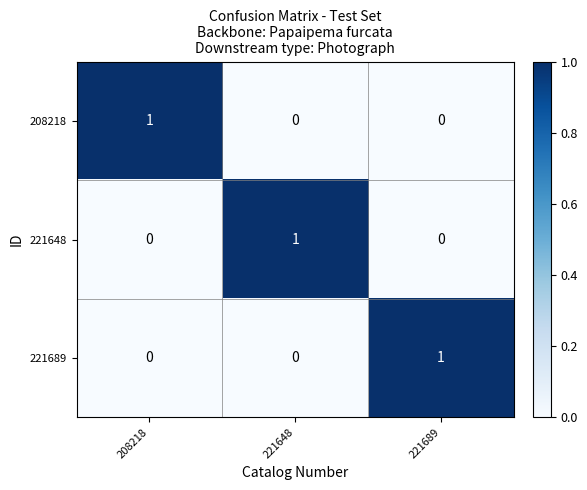

At how many categories does at least one series exceed 0?

3